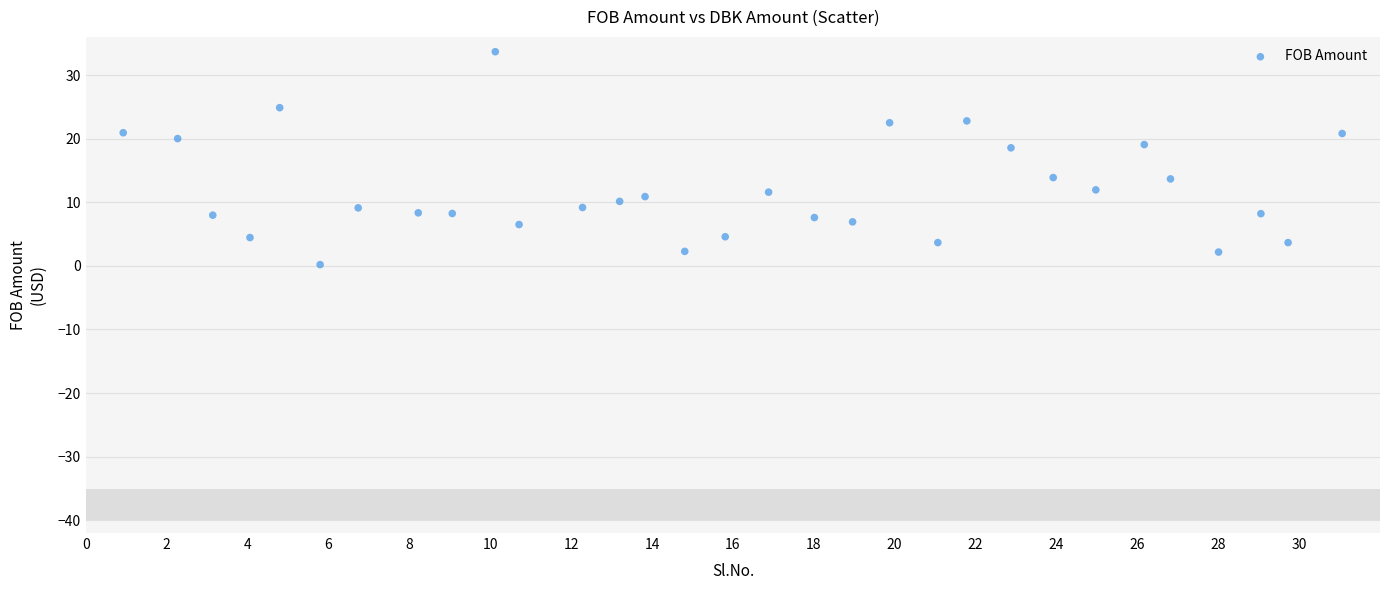

What is the range of X values (max minus min)?

30.1